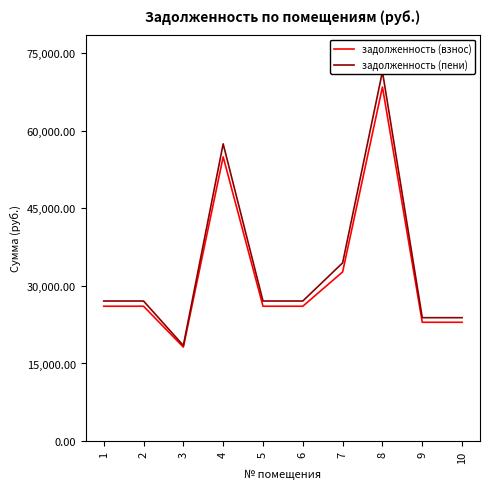

Which series has the largest total across all categories?

задолженность (пени)